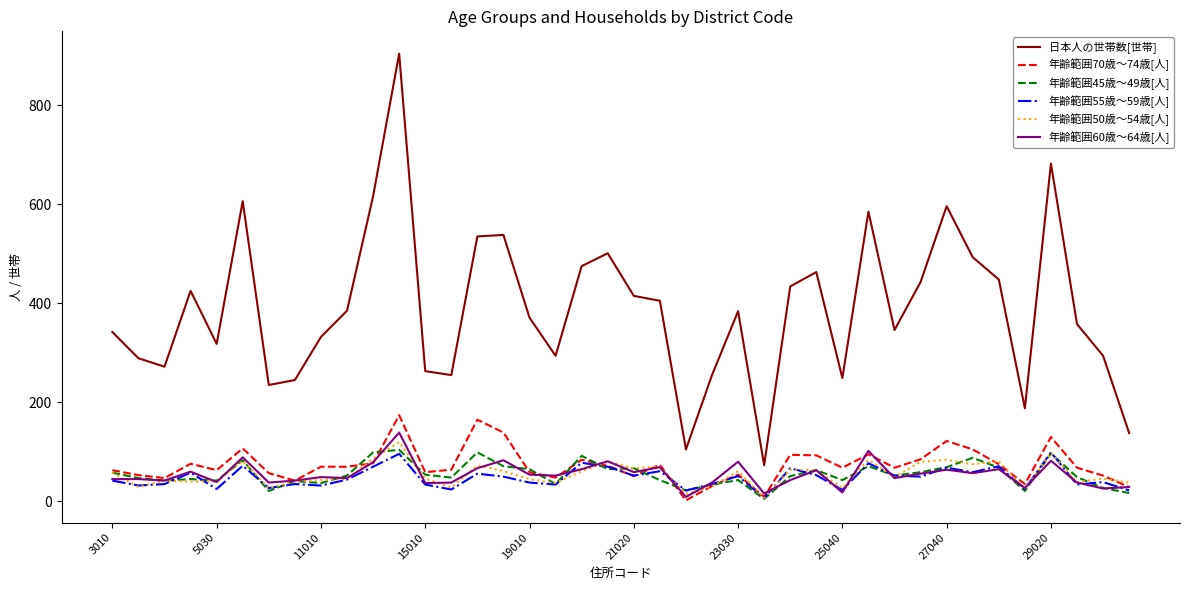

True or false: 年齢範囲50歳～54歳[人] and 日本人の世帯数[世帯] cross at least once.

False